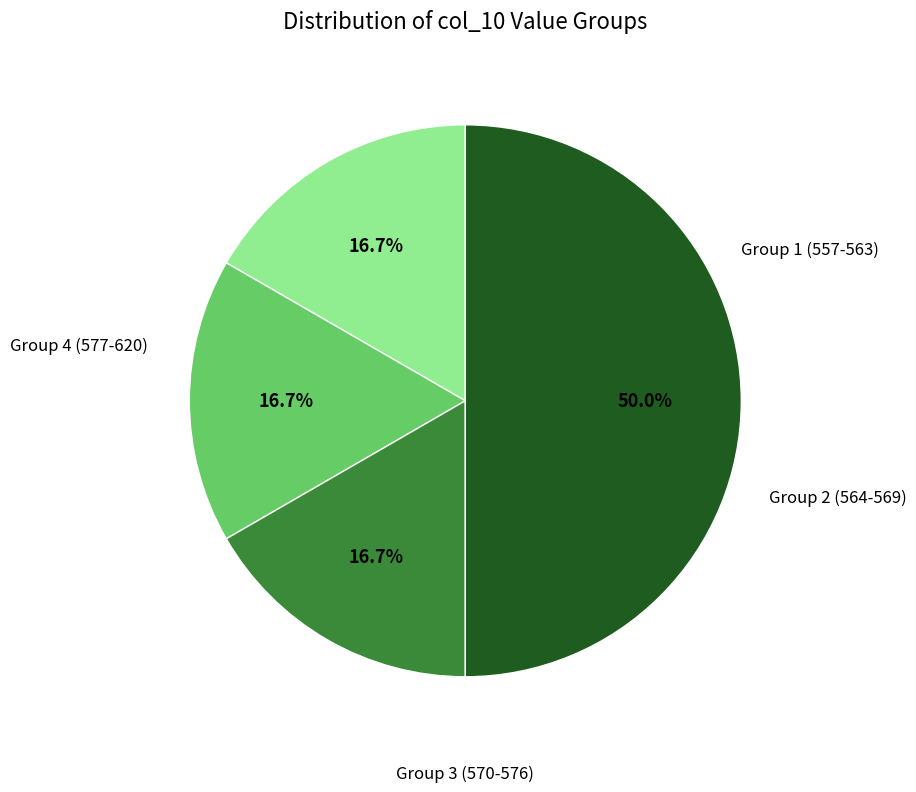

How many segments does this pie chart have?

4